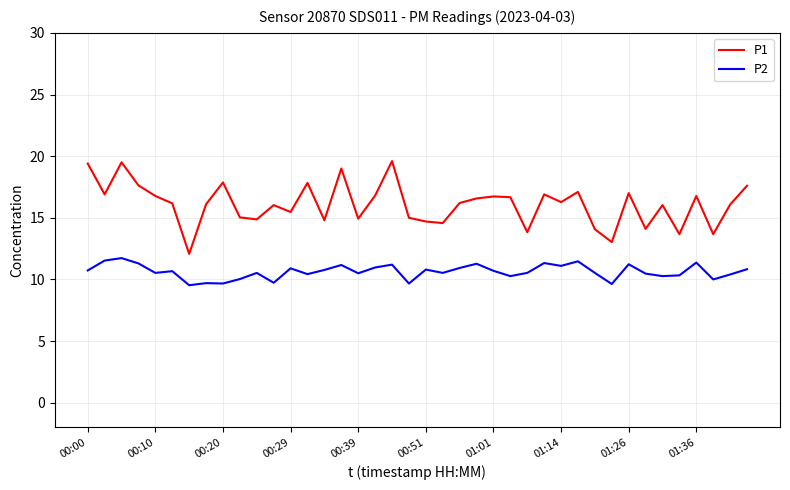

Which series has the largest total across all categories?

P1